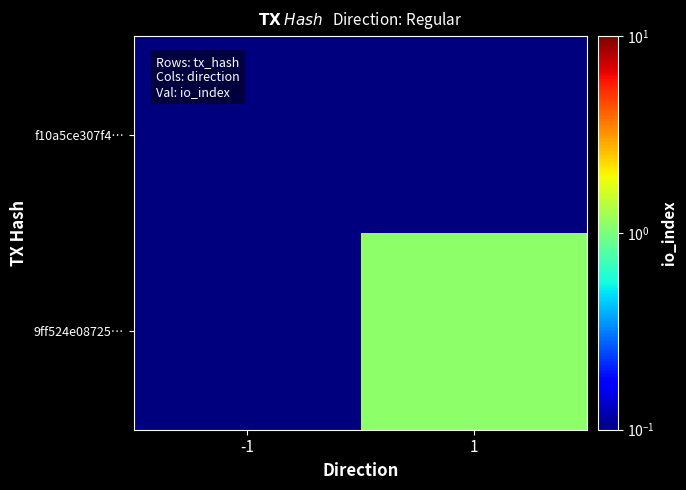

Reading left to right, extract all data points from this chart.

f10a5ce307f4…: -1=0.1	1=0.1
9ff524e08725…: -1=0.1	1=1.1